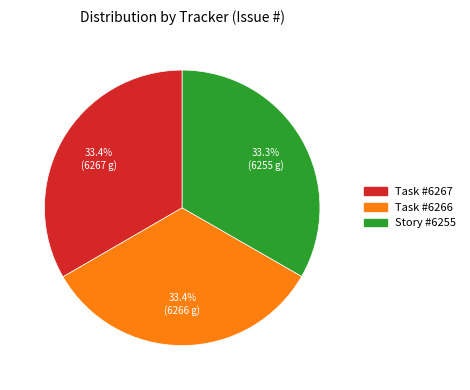

What is the ratio of the value at Task #6266 to the value at Task #6267?

1.0